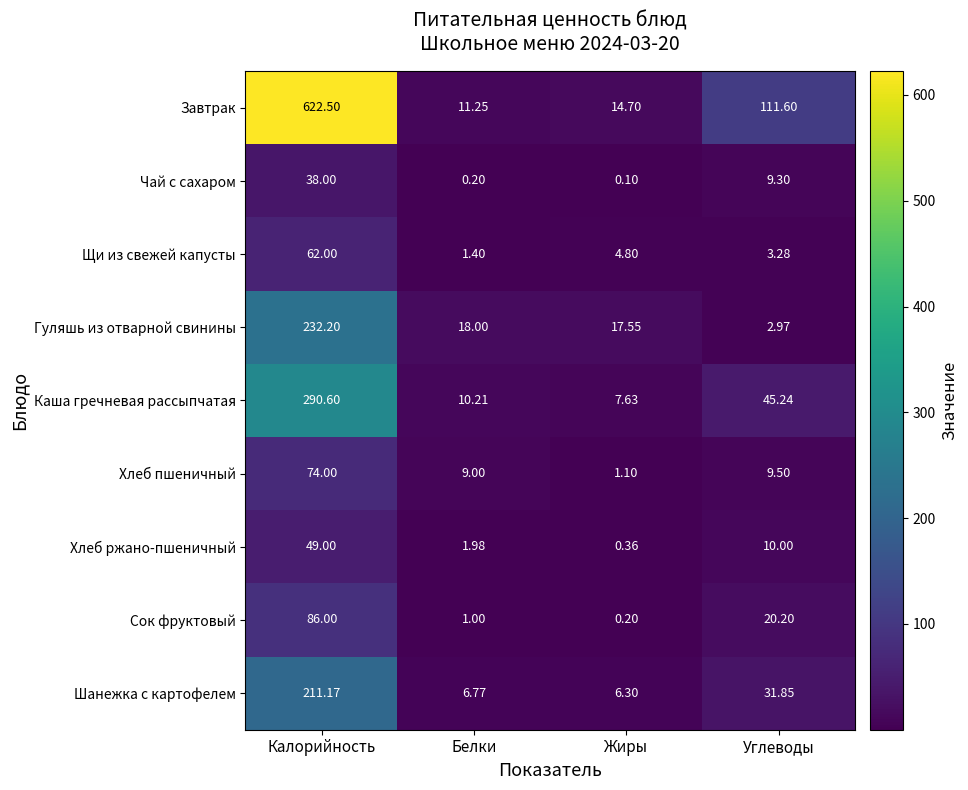

At which label does Чай с сахаром first exceed 9?

Калорийность